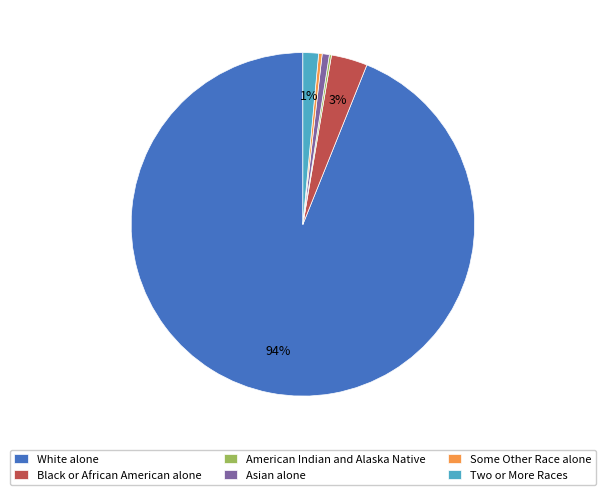

True or false: Two or More Races accounts for 1% of the total.

True